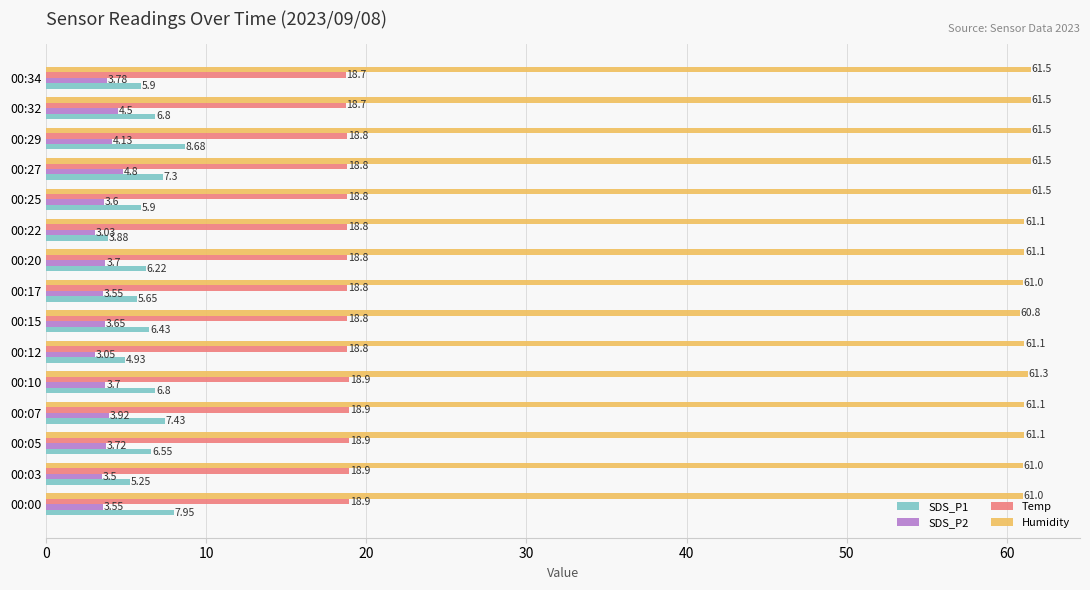

What is the average value of the Humidity series?

61.2